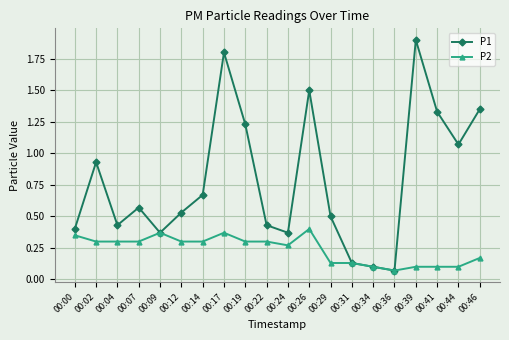

Is the value of P1 at 00:19 greater than the value of P2 at 00:29?

Yes